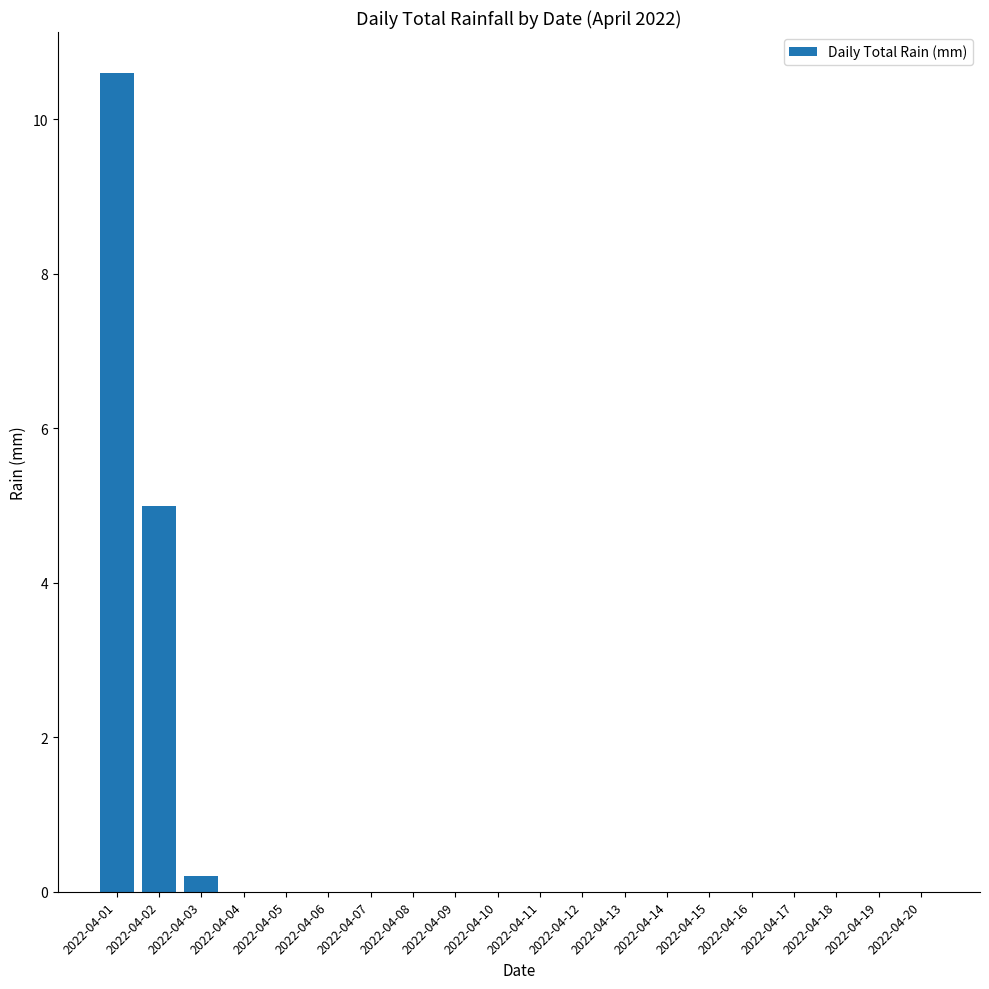

Reading left to right, transcribe all the data shown in this chart.

2022-04-01=10.6	2022-04-02=5.0	2022-04-03=0.2	2022-04-04=0.0	2022-04-05=0.0	2022-04-06=0.0	2022-04-07=0.0	2022-04-08=0.0	2022-04-09=0.0	2022-04-10=0.0	2022-04-11=0.0	2022-04-12=0.0	2022-04-13=0.0	2022-04-14=0.0	2022-04-15=0.0	2022-04-16=0.0	2022-04-17=0.0	2022-04-18=0.0	2022-04-19=0.0	2022-04-20=0.0